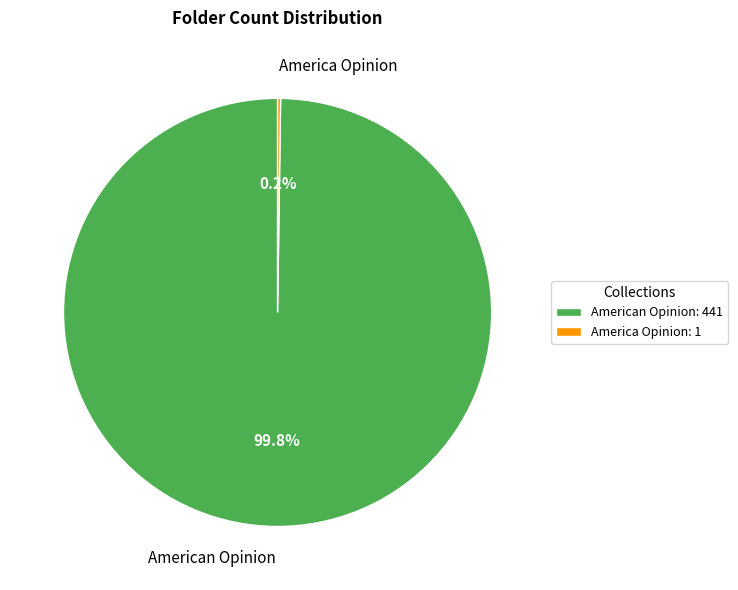

What percentage is NOT represented by American Opinion?

0.2%